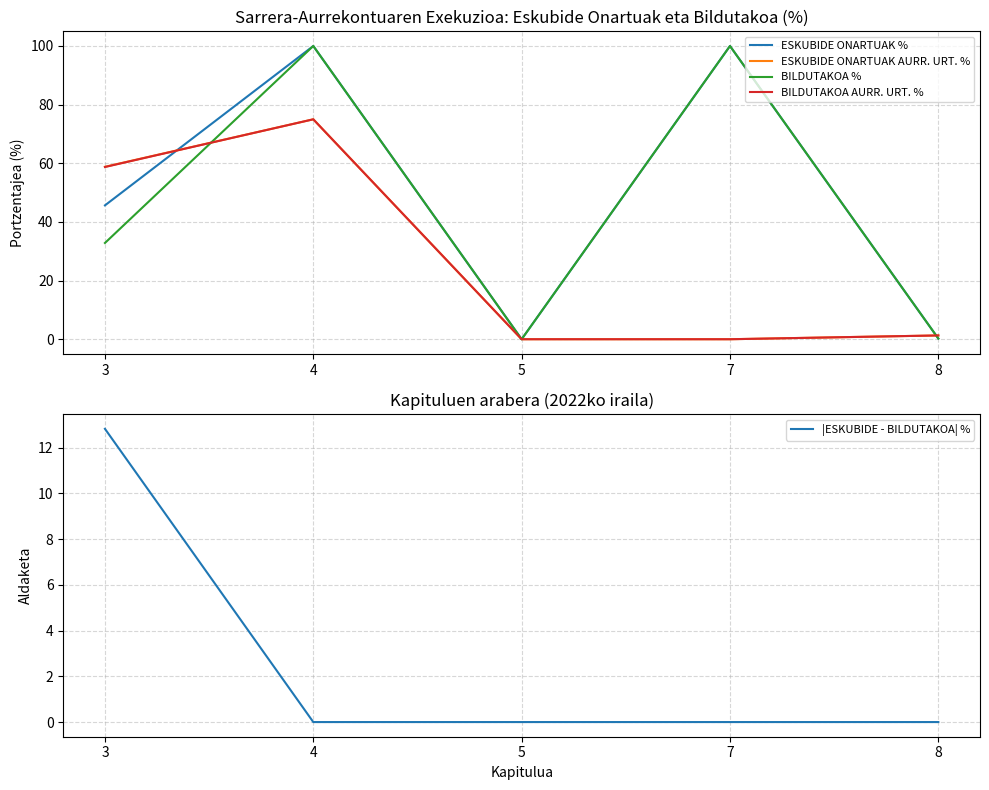

What is the value of the ESKUBIDE ONARTUAK AURR. URT. % point at the 2nd from the left?

75.0